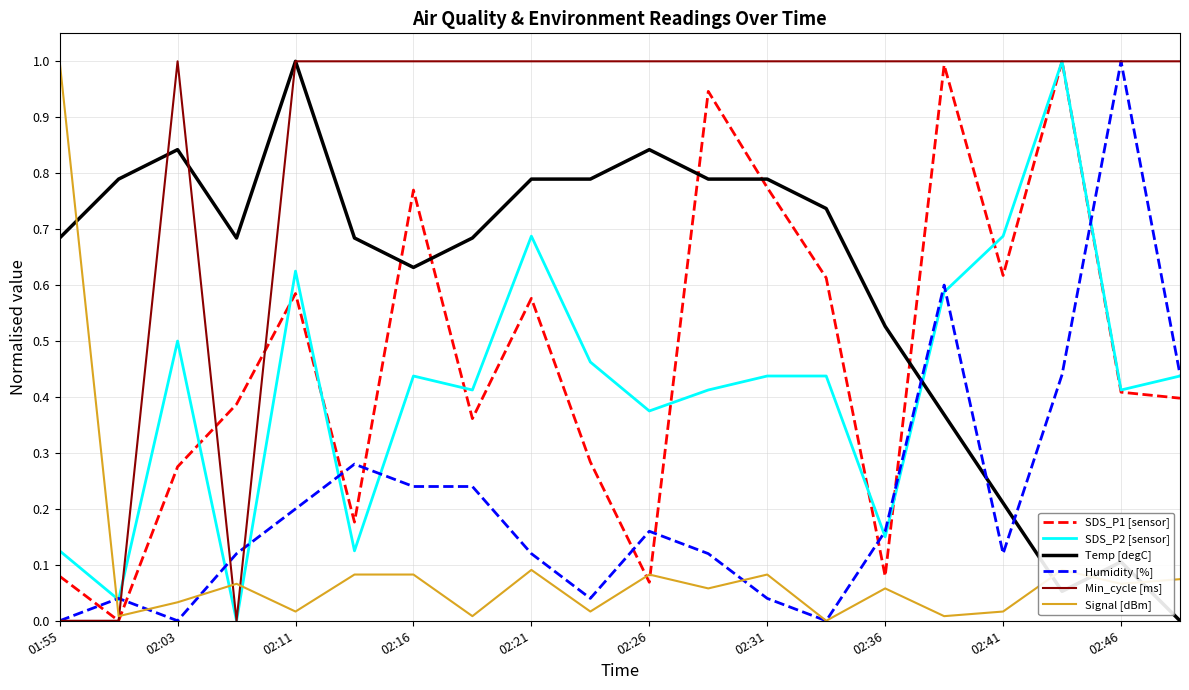

What is the highest value of the Signal [dBm] series?

1.0